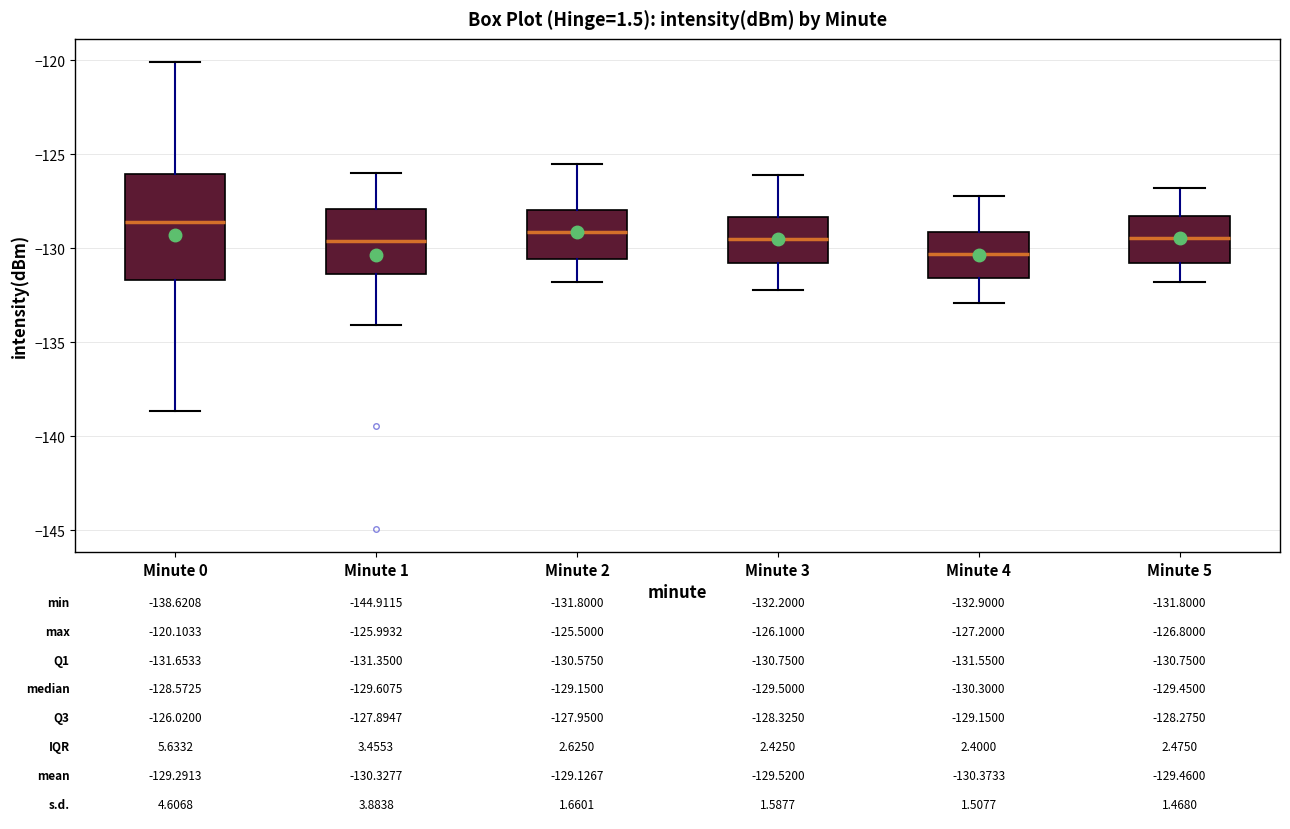

Which box has the lowest median line?

Minute 4